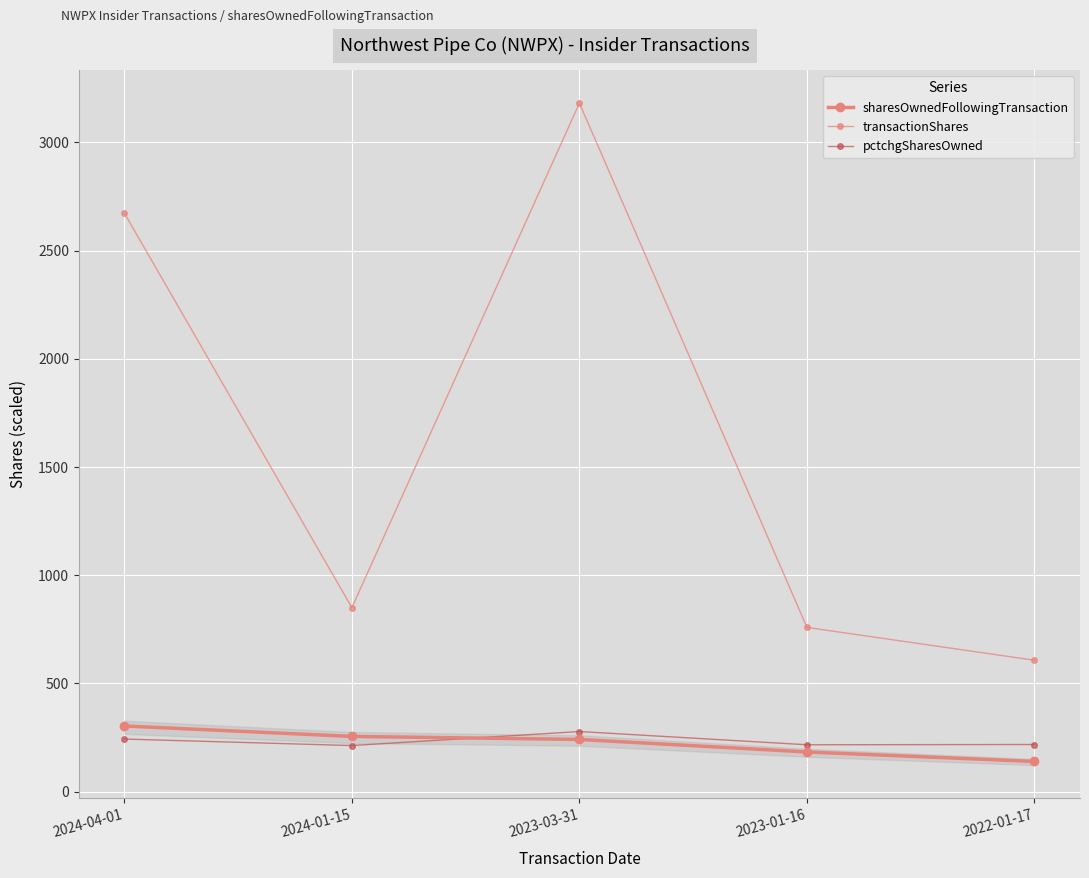

True or false: transactionShares has a value of 607.3 at 2022-01-17.

True